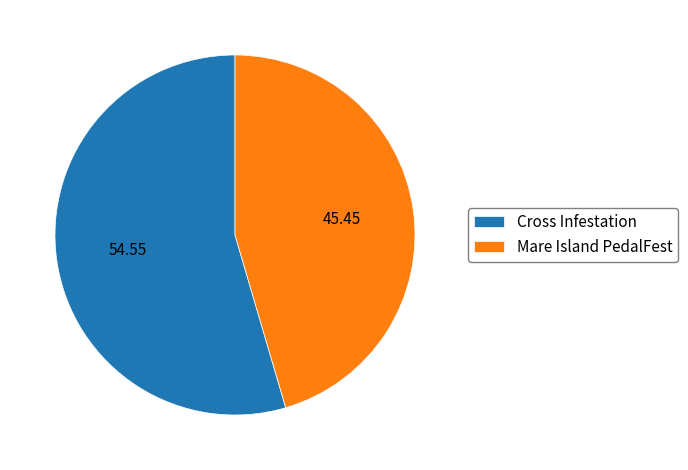

Rank the categories by value from highest to lowest.

Cross Infestation, Mare Island PedalFest